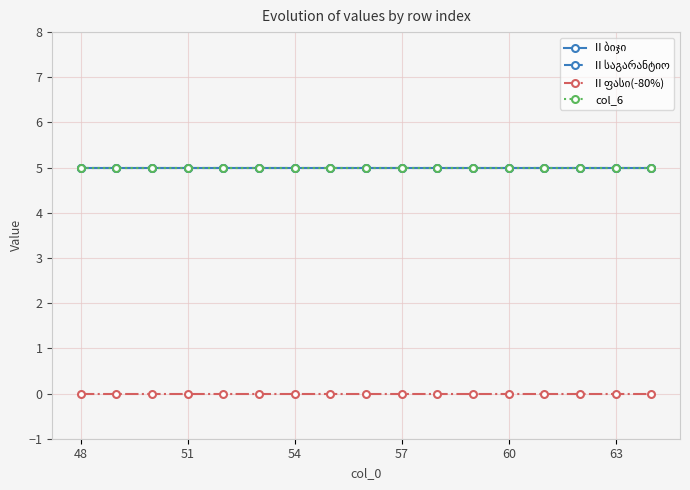

Is this an area chart (filled region under the line)?

No